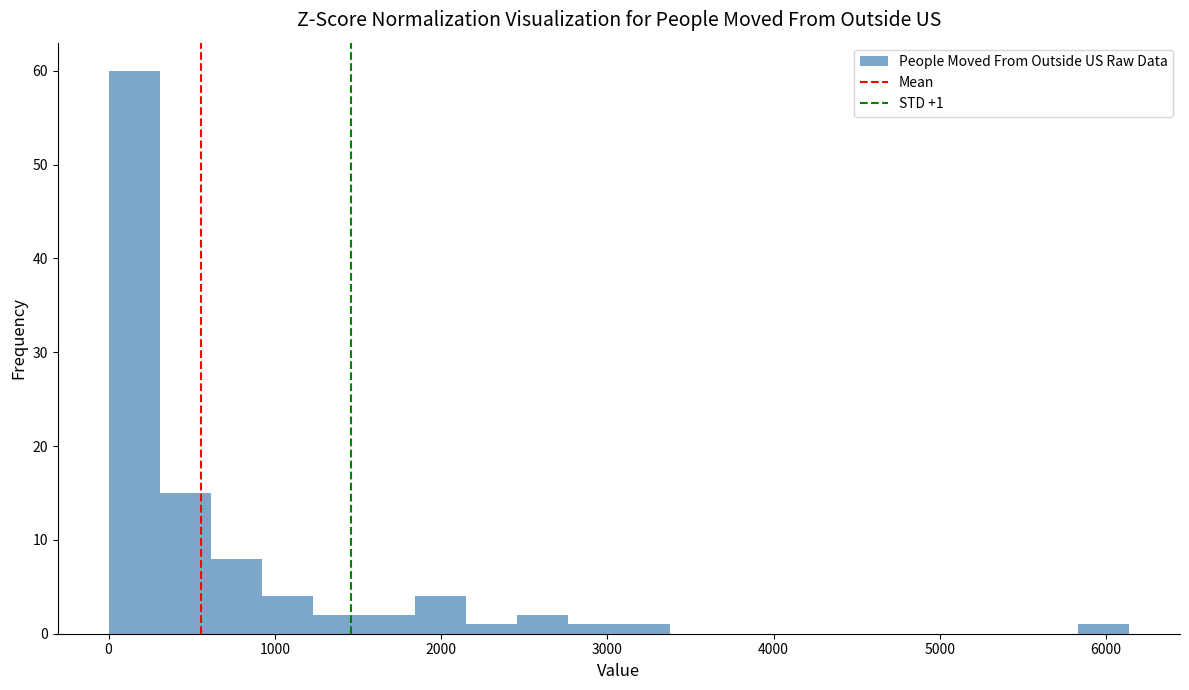

Around what value on the x-axis is the tallest bar? Give the approximate position of its centre, as read against the axis.

200